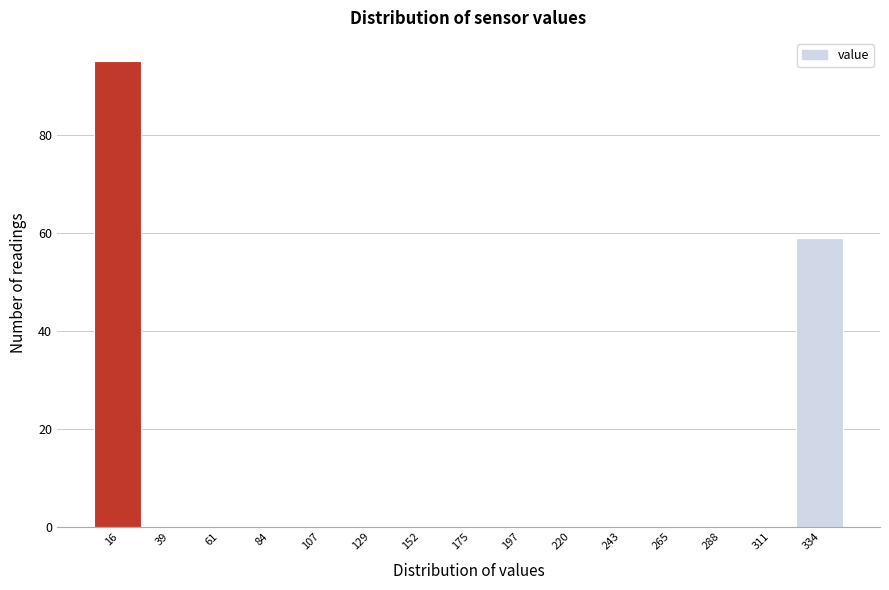

Reading left to right, what are all the values shown in this chart?

16=95	39=0	61=0	84=0	107=0	129=0	152=0	175=0	197=0	220=0	243=0	265=0	288=0	311=0	334=59